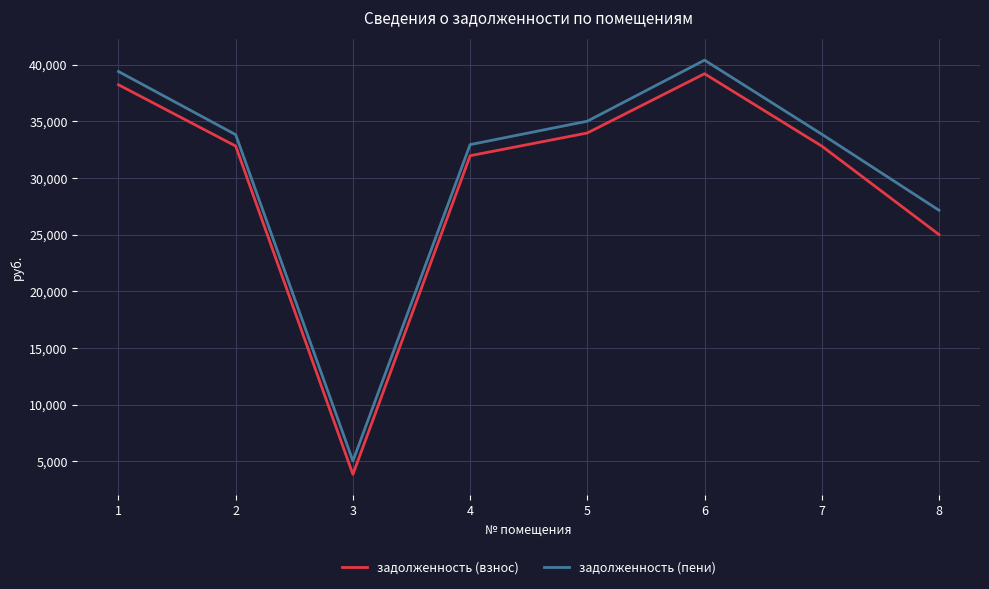

What is the difference between the highest and lowest values at 4?

978.4